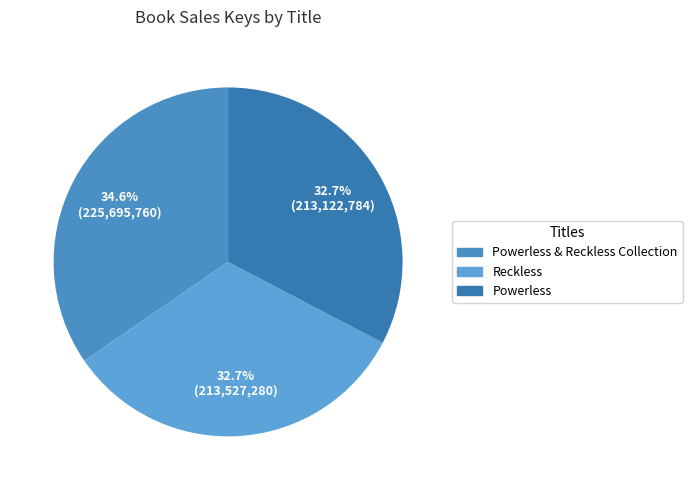

Approximately how many times larger is the value at Reckless compared to Powerless & Reckless Collection?

0.9